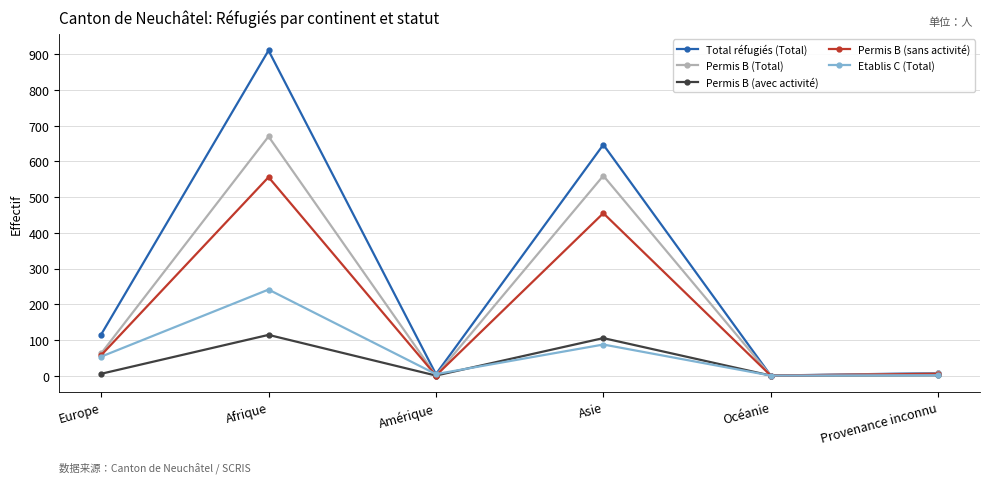

At which category does Permis B (Total) reach its first local peak?

Afrique